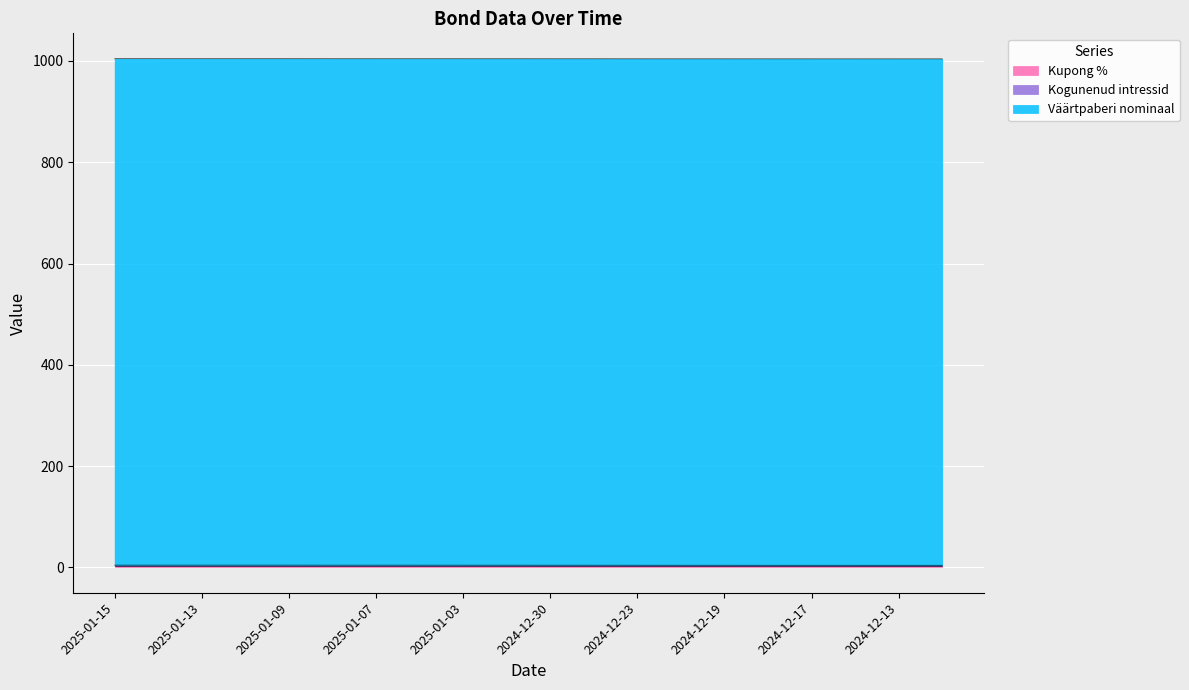

What is the maximum value for Kupong %?

2.8